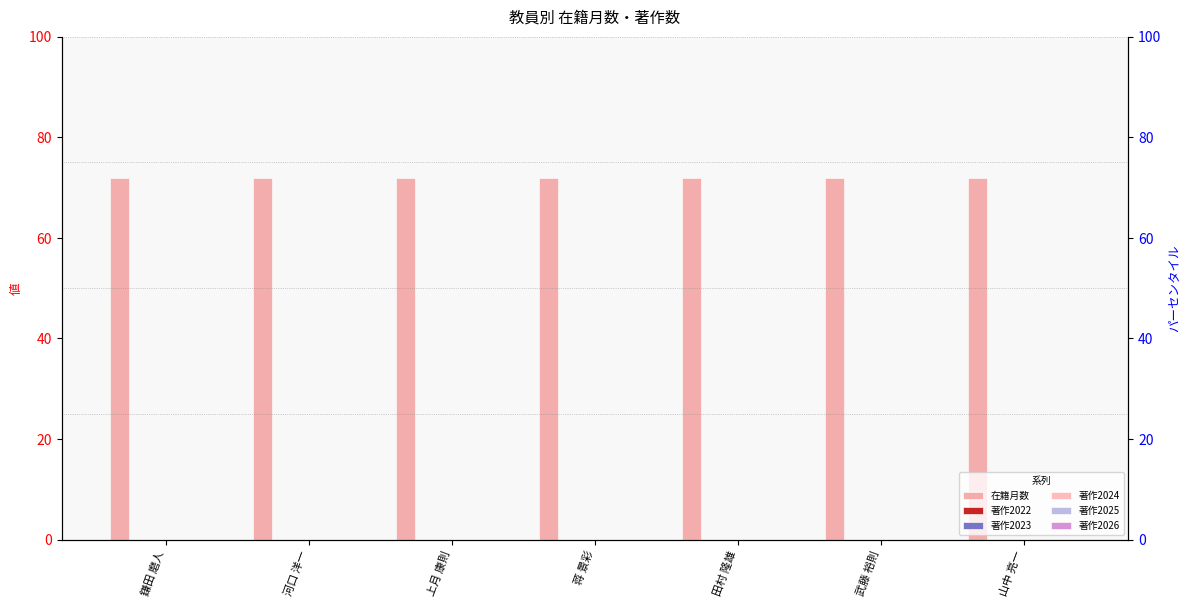

At 武藤 裕則, list the series in order from largest to smallest.

在籍月数, 著作2022, 著作2023, 著作2024, 著作2025, 著作2026